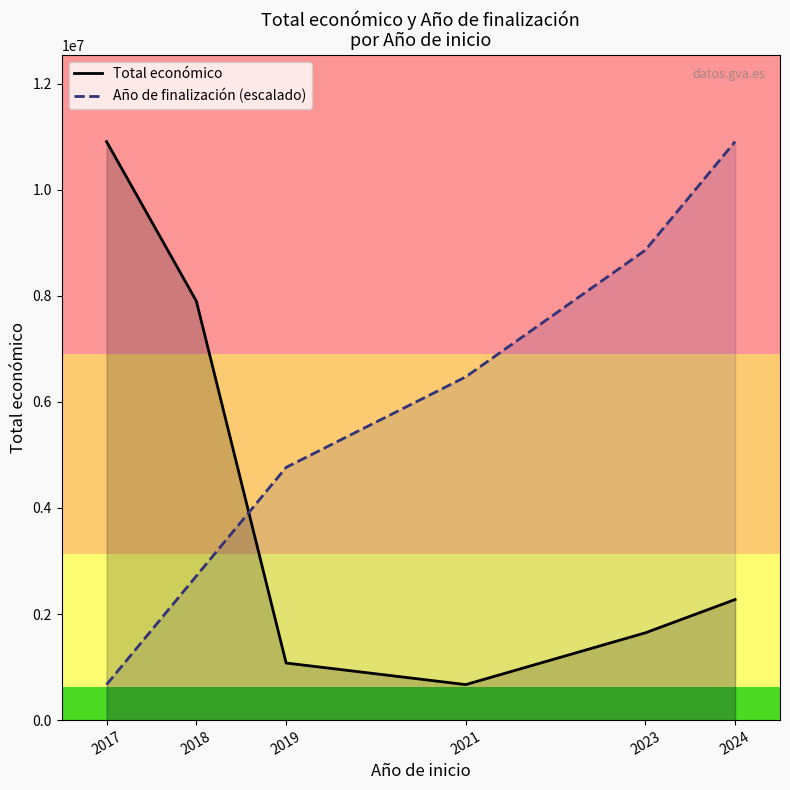

What is the average value of the Año de finalización (escalado) series?

5732924.7